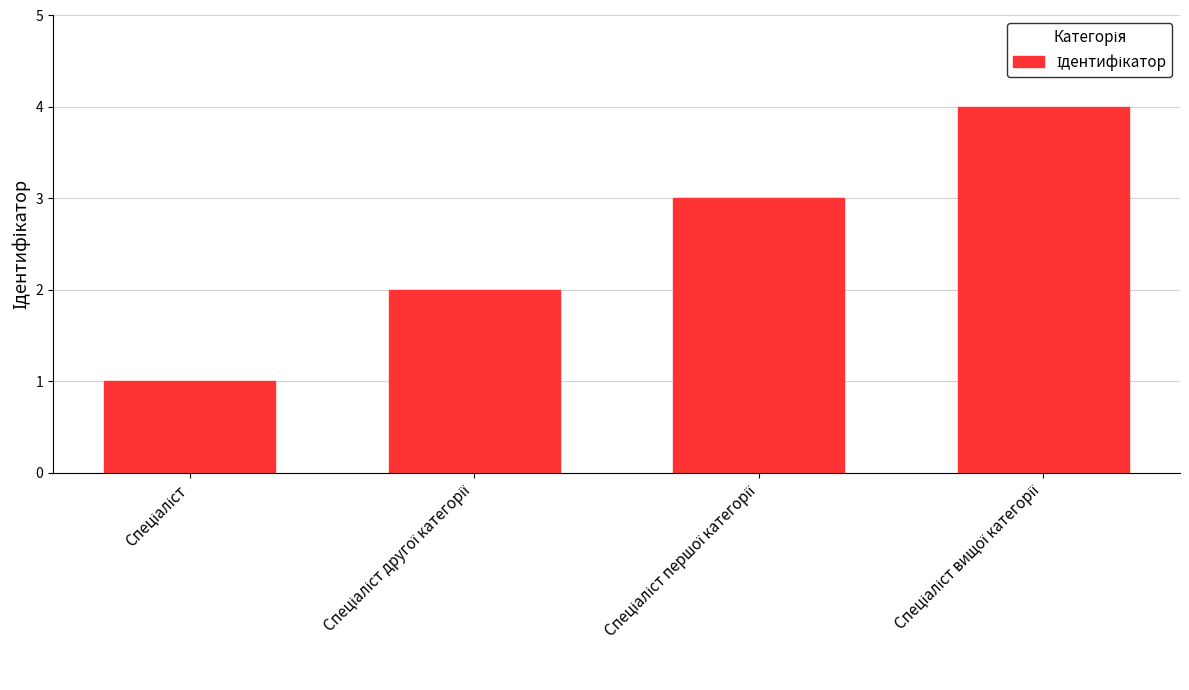

What is the difference between the maximum and minimum values?

3